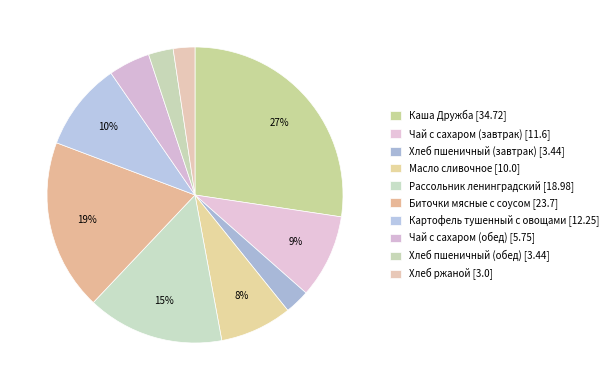

True or false: Каша Дружба accounts for 27% of the total.

True